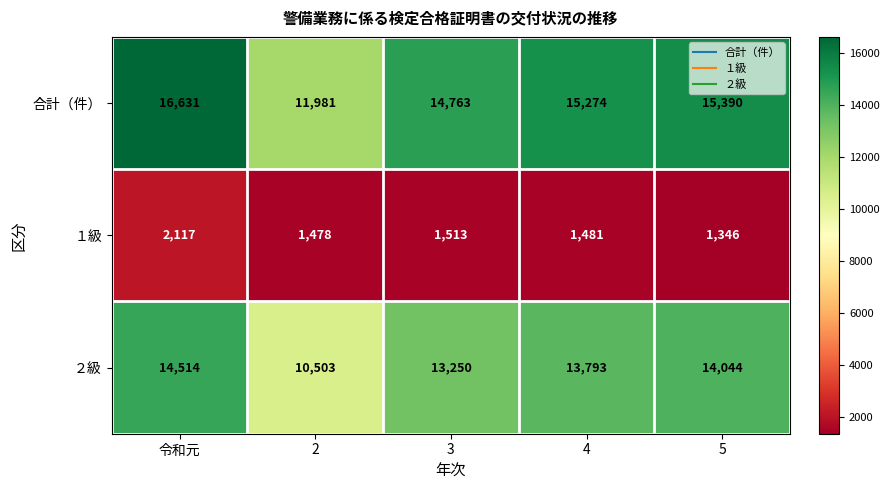

What is the difference between the maximum and minimum values in the ２級 series?

4011